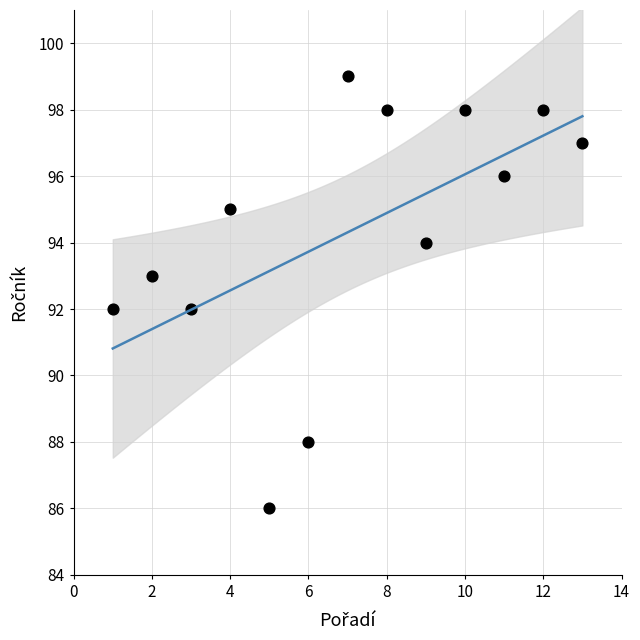

What is the range of X values (max minus min)?

12